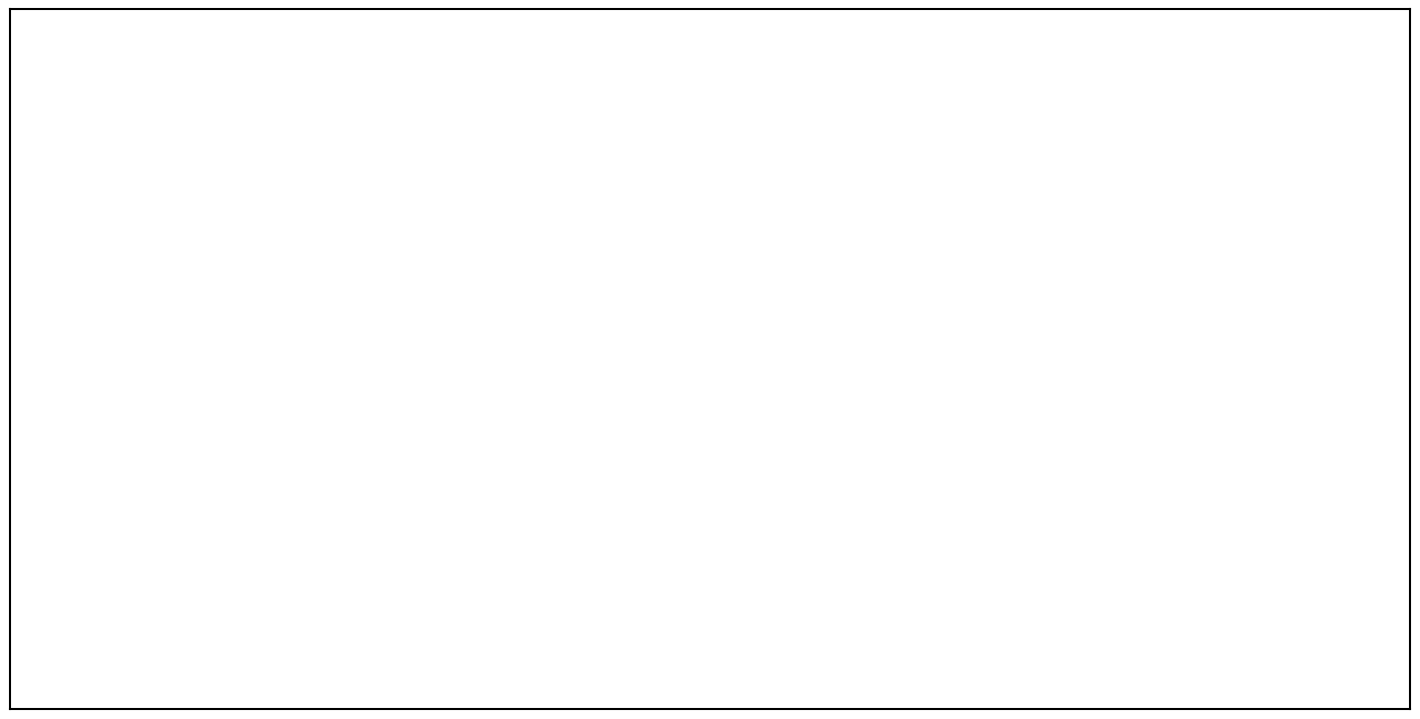

Which has a higher value, Fuel and Power ( 12.2 % ) or Consumer Price Index (2012=100) ( 15.8 % )?

Consumer Price Index (2012=100) ( 15.8 % )